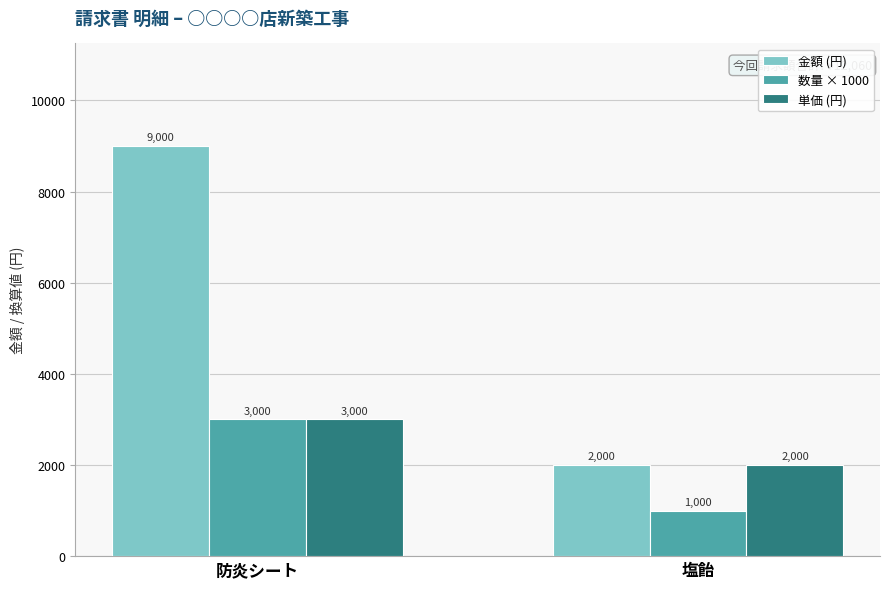

What is the label of the 1st bar from the left?

防炎シート